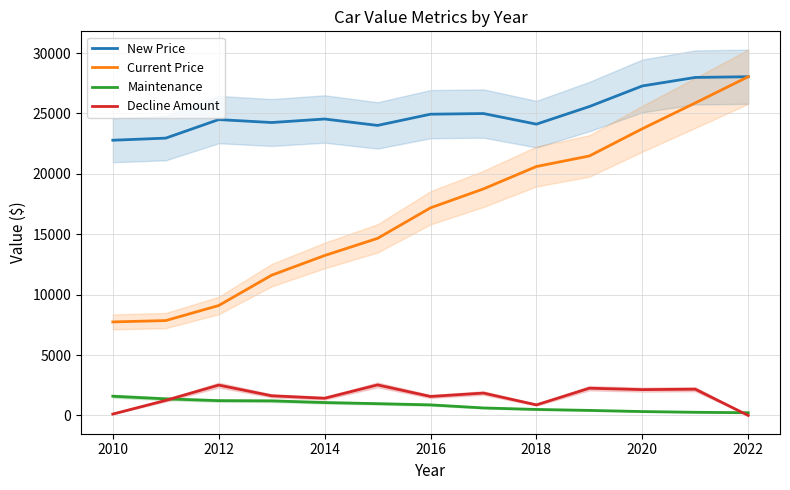

Count the number of data series in this chart.

4